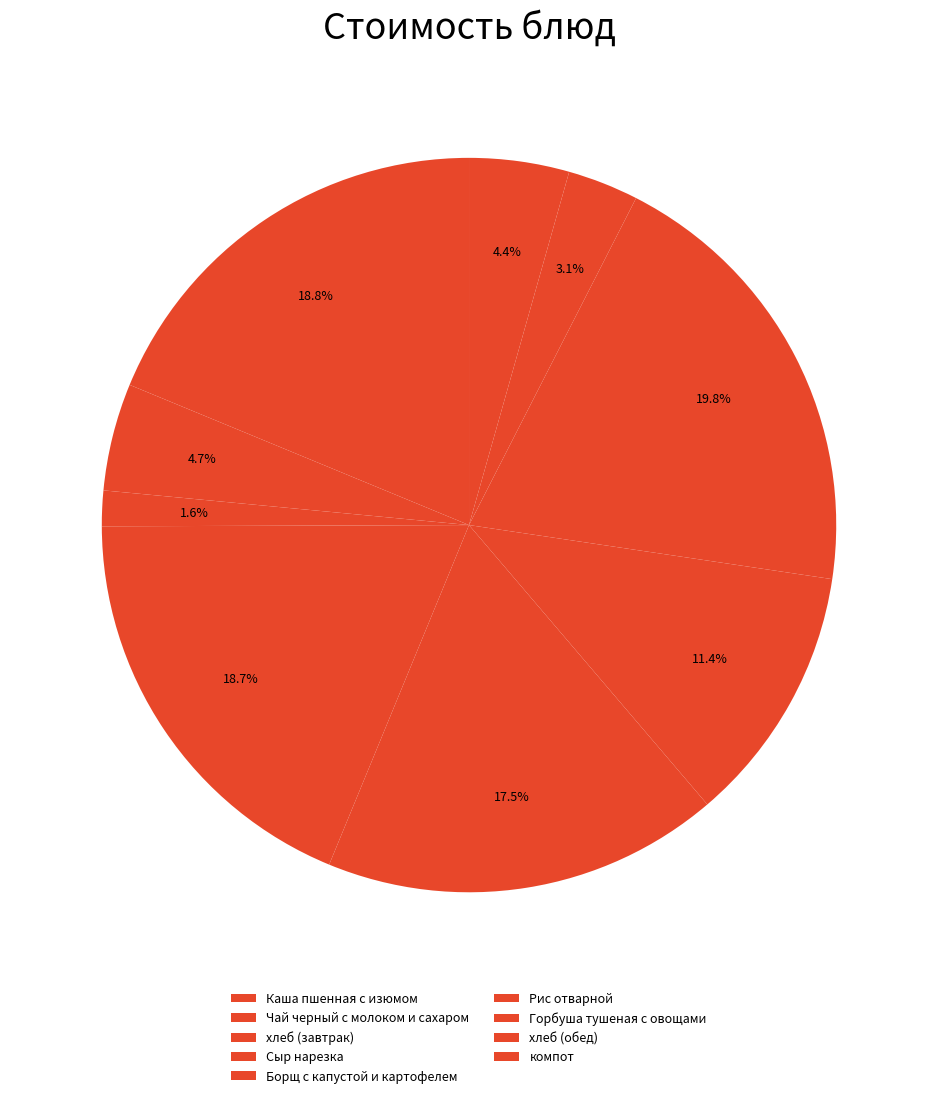

Which category has the biggest portion of the pie?

Горбуша тушеная с овощами